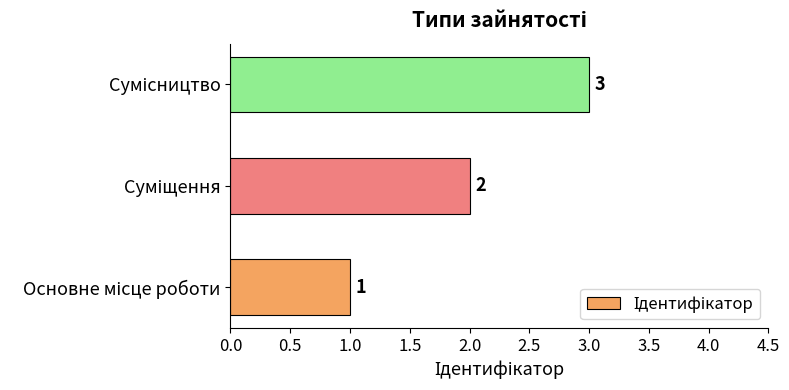

What is the sum of all values?

6